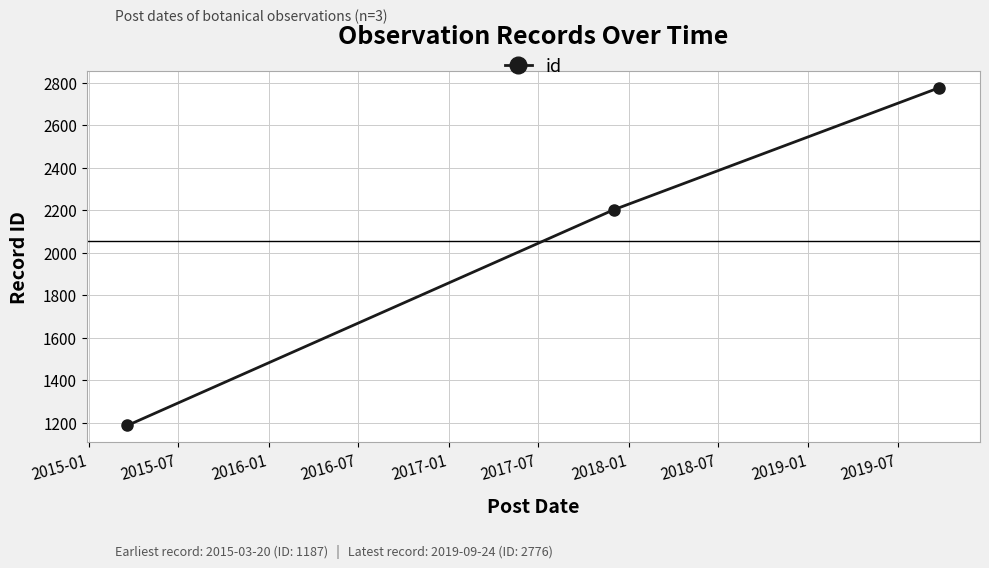

What is the value of the 2nd point from the left?

2202